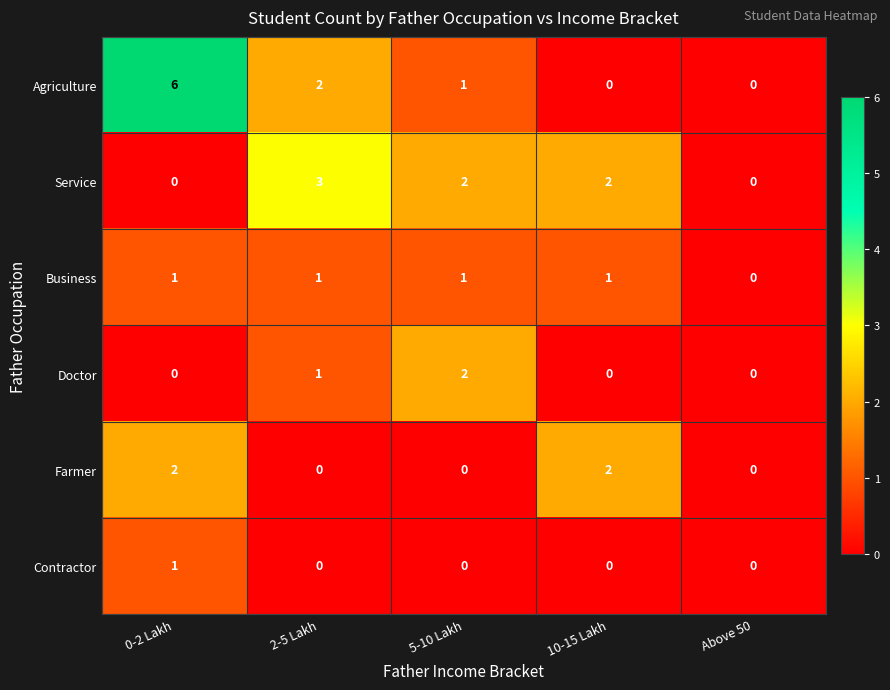

Reading left to right, transcribe all the data shown in this chart.

Agriculture: 0-2 Lakh=6	2-5 Lakh=2	5-10 Lakh=1	10-15 Lakh=0	Above 50=0
Service: 0-2 Lakh=0	2-5 Lakh=3	5-10 Lakh=2	10-15 Lakh=2	Above 50=0
Business: 0-2 Lakh=1	2-5 Lakh=1	5-10 Lakh=1	10-15 Lakh=1	Above 50=0
Doctor: 0-2 Lakh=0	2-5 Lakh=1	5-10 Lakh=2	10-15 Lakh=0	Above 50=0
Farmer: 0-2 Lakh=2	2-5 Lakh=0	5-10 Lakh=0	10-15 Lakh=2	Above 50=0
Contractor: 0-2 Lakh=1	2-5 Lakh=0	5-10 Lakh=0	10-15 Lakh=0	Above 50=0